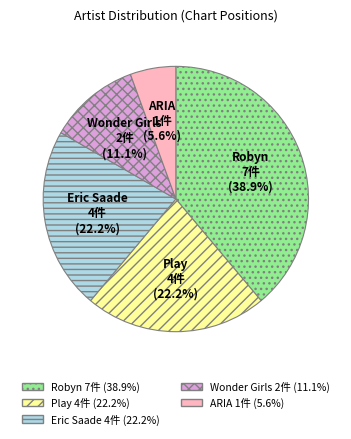

To the nearest percent, what is the combined percentage of Eric Saade and ARIA?

28%